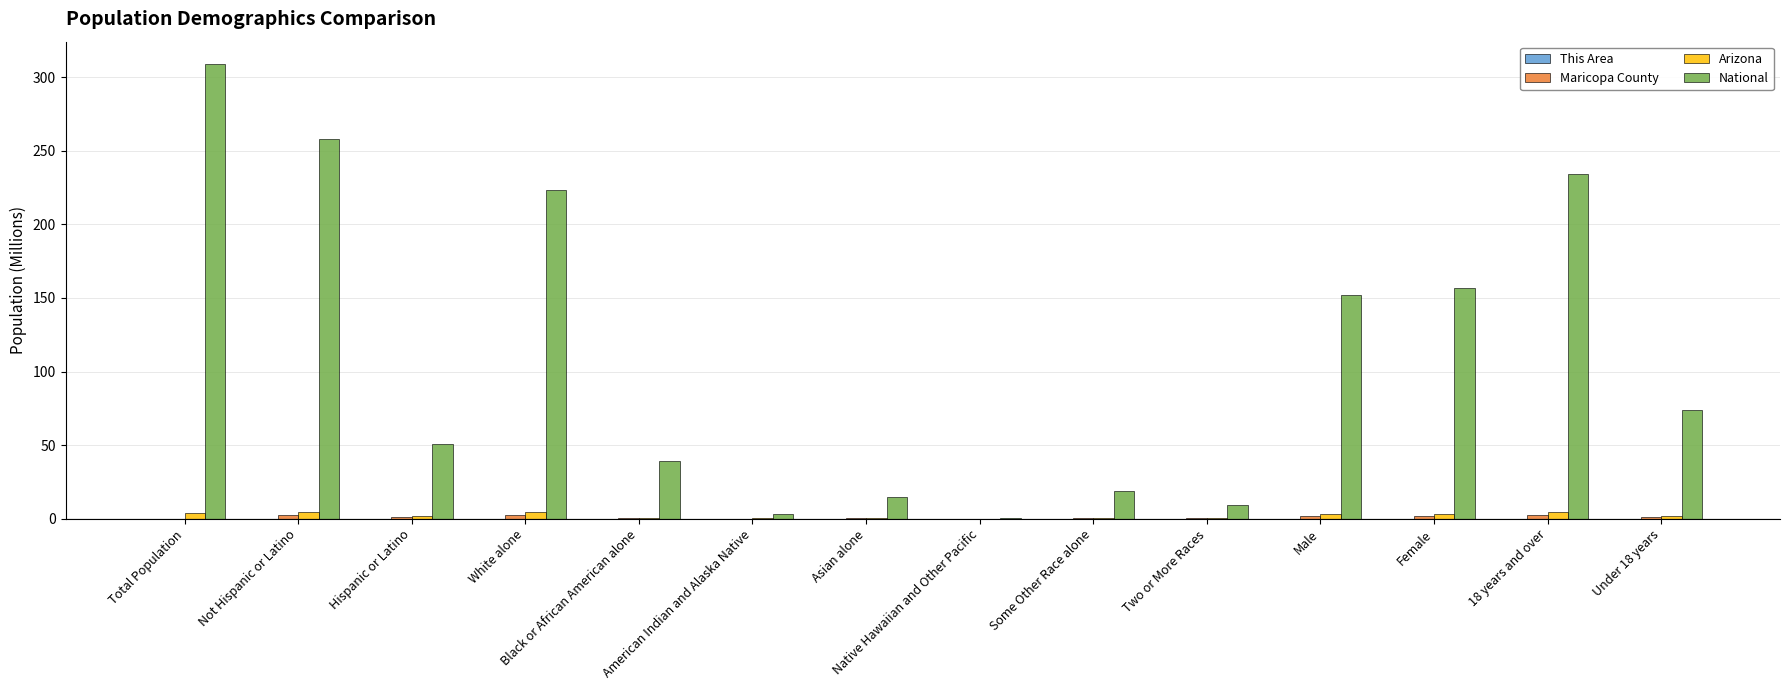

Which series has the largest total across all categories?

National